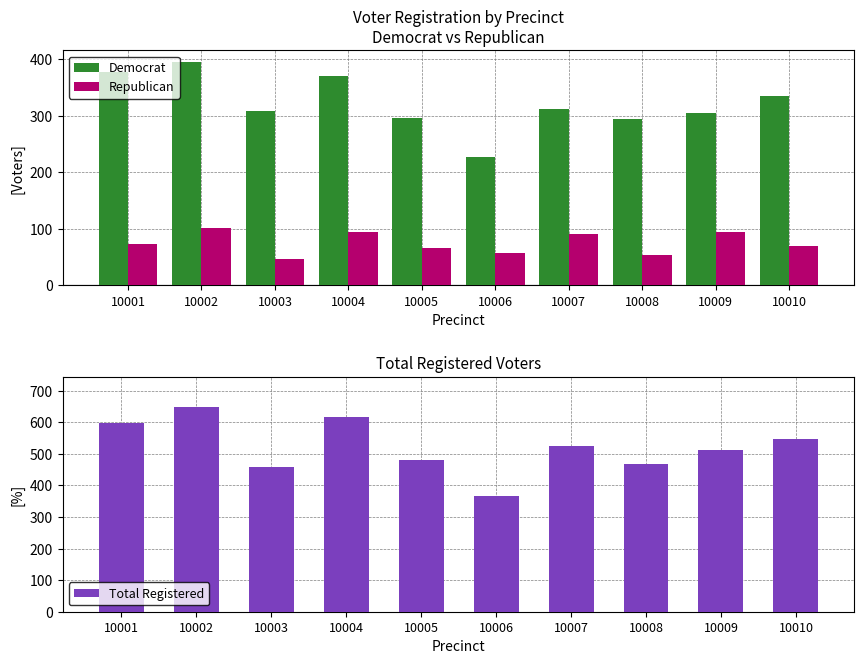

Is it true that Democrat equals 309 at 10003?

True